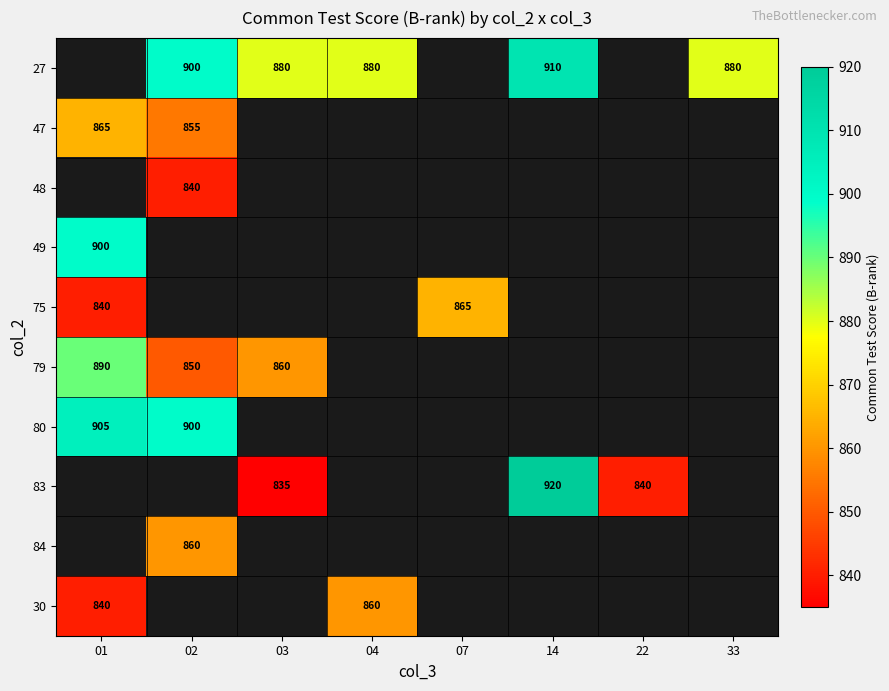

Is it true that 75 equals 865 at 07?

True